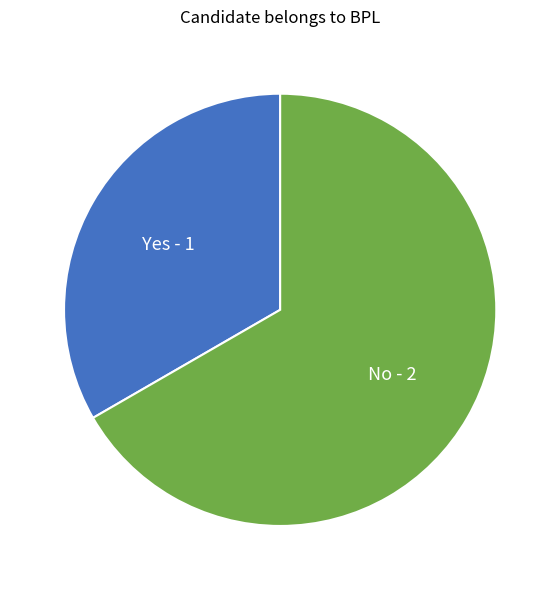

Is there any slice that represents more than half of the pie?

Yes